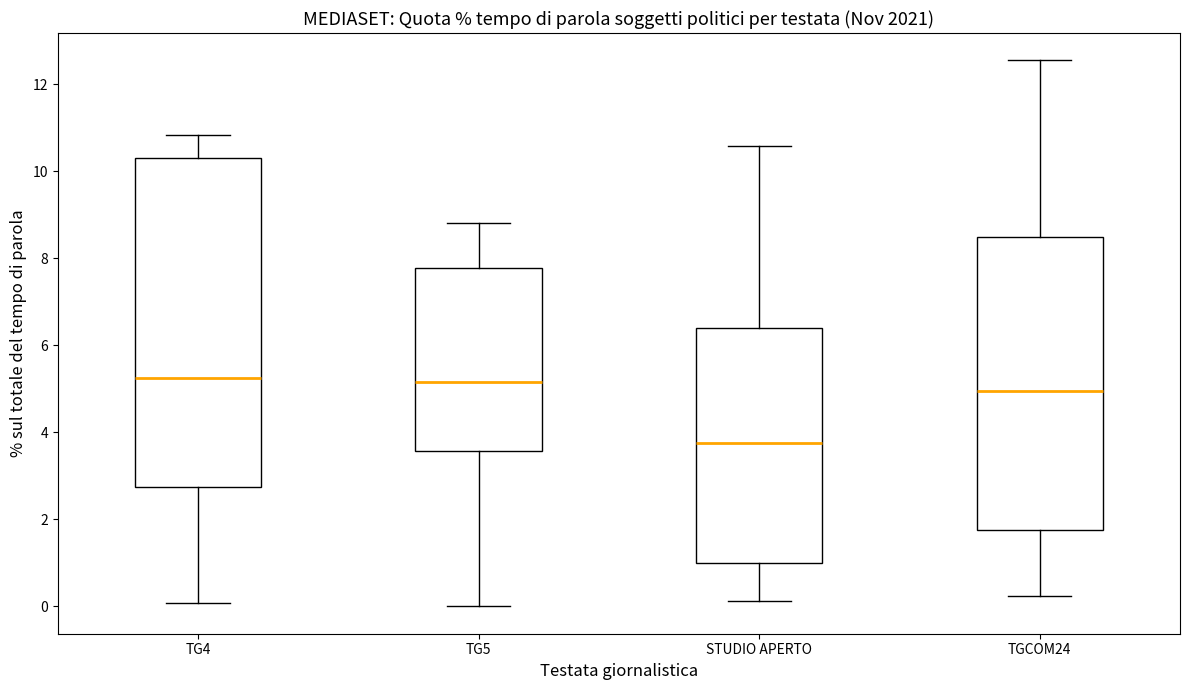

Reading left to right, transcribe this box plot: for each box, give where its median line is, the range the box spans, and where its two whiskers end, as read against the y-axis. The values are not printed on the chart, so give them approximately, as read against the axis.

TG4: median 5.2, box 2.8 to 10.4, whiskers 0.0 to 10.8
TG5: median 5.2, box 3.6 to 7.8, whiskers 0.0 to 8.8
STUDIO APERTO: median 3.8, box 1.0 to 6.4, whiskers 0.2 to 10.6
TGCOM24: median 5.0, box 1.8 to 8.4, whiskers 0.2 to 12.6